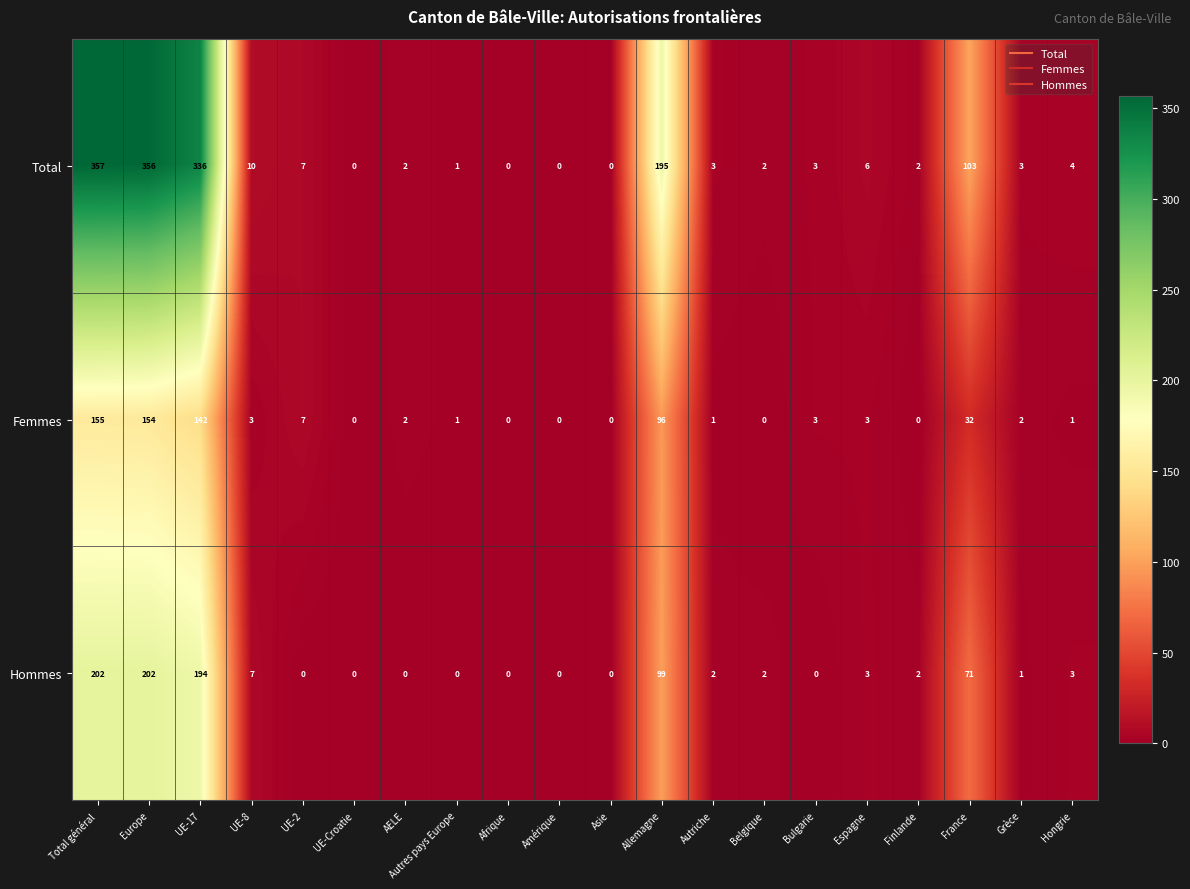

Is it true that Hommes equals 2 at Belgique?

True